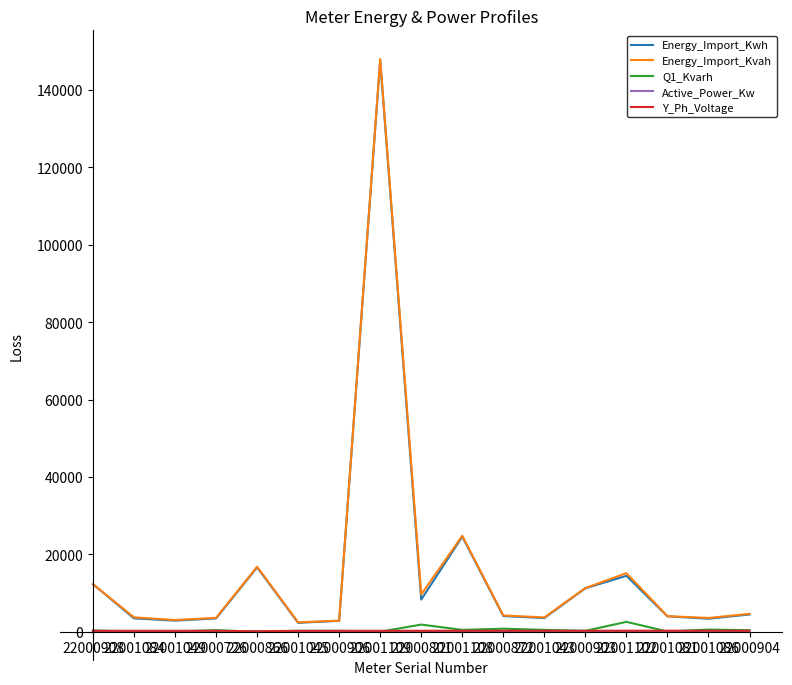

What is the highest value of the Energy_Import_Kwh series?

147632.4